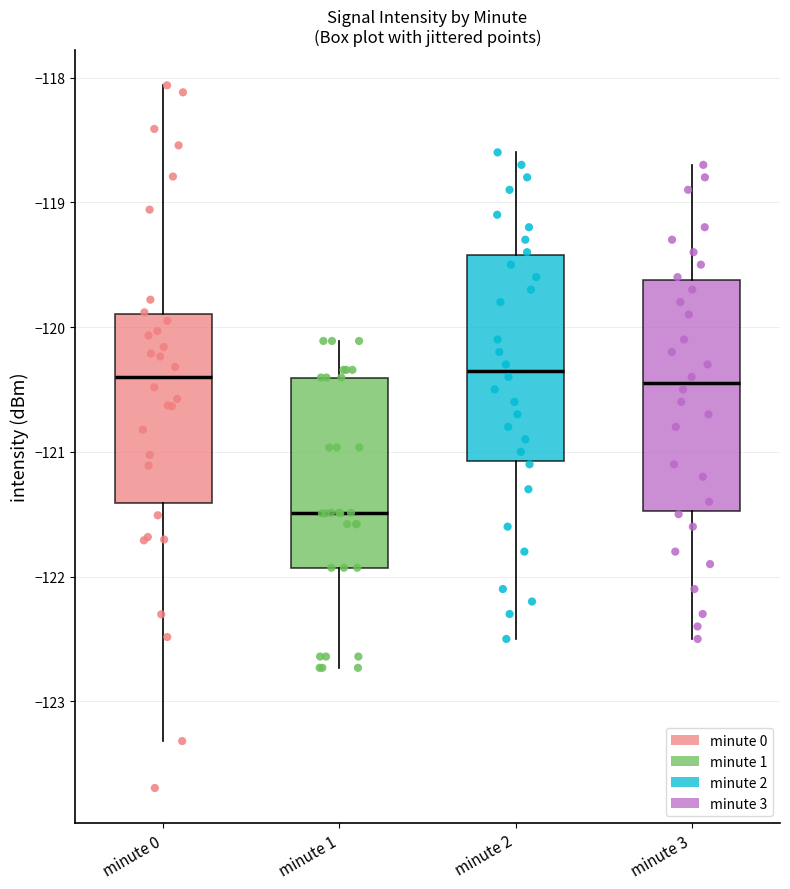

Reading left to right, transcribe this box plot: for each box, give where its median line is, the range the box spans, and where its two whiskers end, as read against the y-axis. The values are not printed on the chart, so give them approximately, as read against the axis.

minute 0: median -120.4, box -121.4 to -119.9, whiskers -123.3 to -118.1
minute 1: median -121.5, box -121.9 to -120.4, whiskers -122.7 to -120.1
minute 2: median -120.3, box -121.1 to -119.4, whiskers -122.5 to -118.6
minute 3: median -120.4, box -121.5 to -119.6, whiskers -122.5 to -118.7